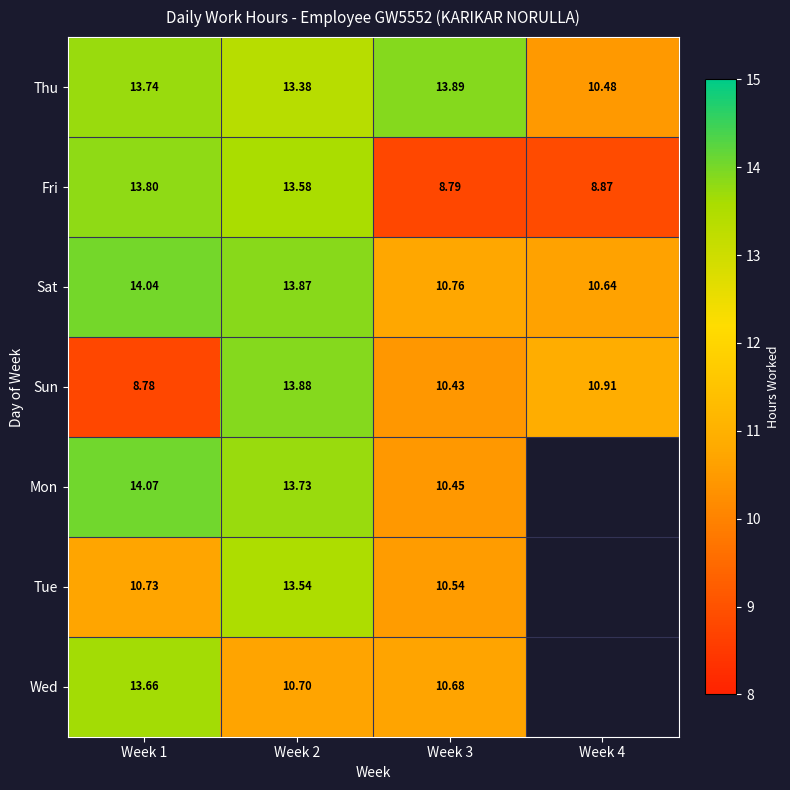

Rank the series at Week 1 from highest to lowest value.

Mon, Sat, Fri, Thu, Wed, Tue, Sun